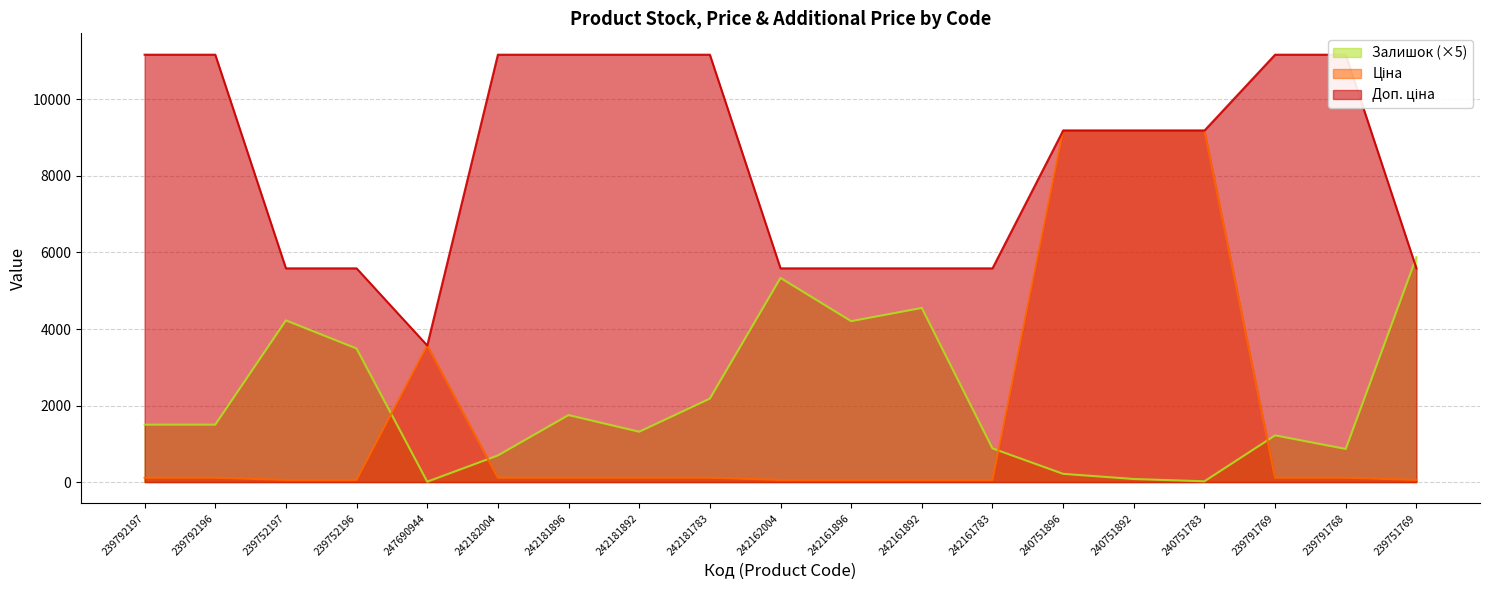

Is it true that Залишок (×5) equals 865.0 at 239791768?

True